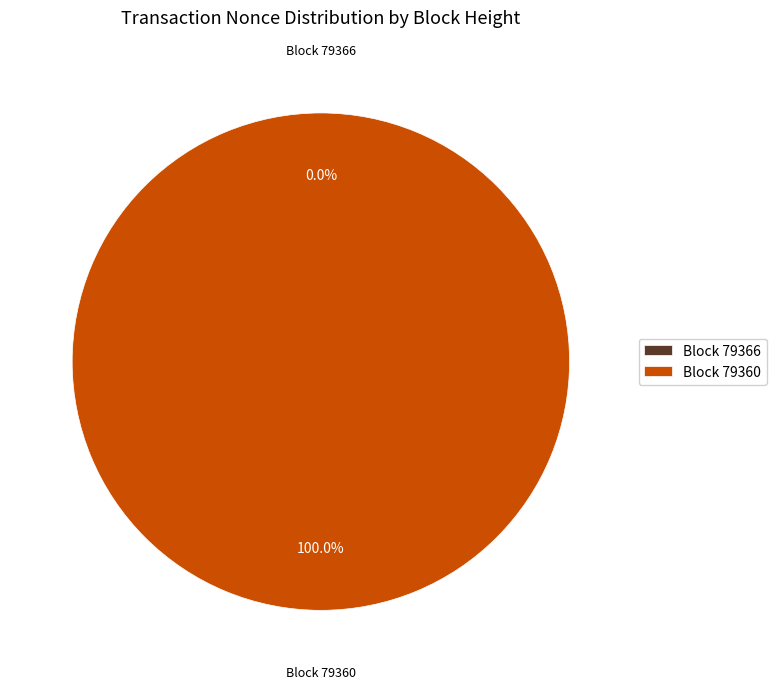

Rank the categories by value from lowest to highest.

79366, 79360